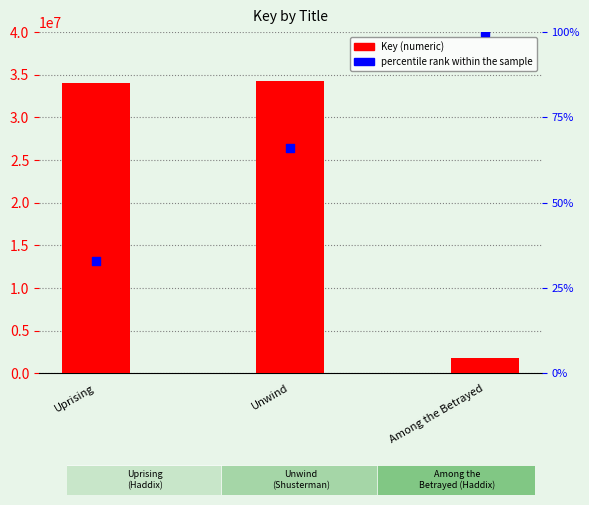

Which has a higher value, Unwind or Uprising?

Unwind